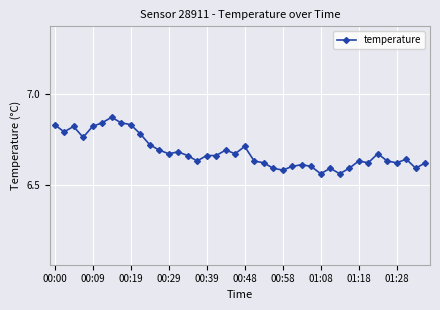

Is this an area chart (filled region under the line)?

No